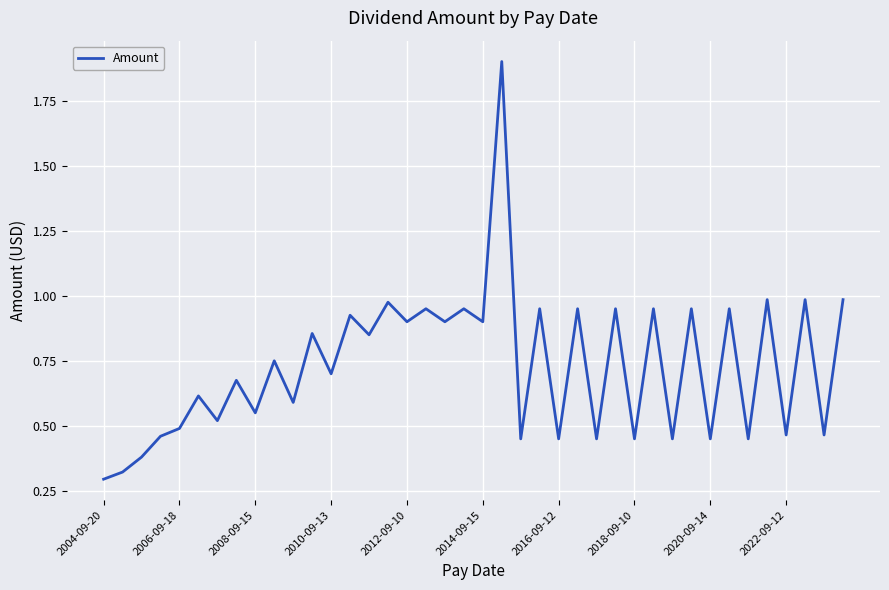

What is the difference between the maximum and minimum values?

1.6